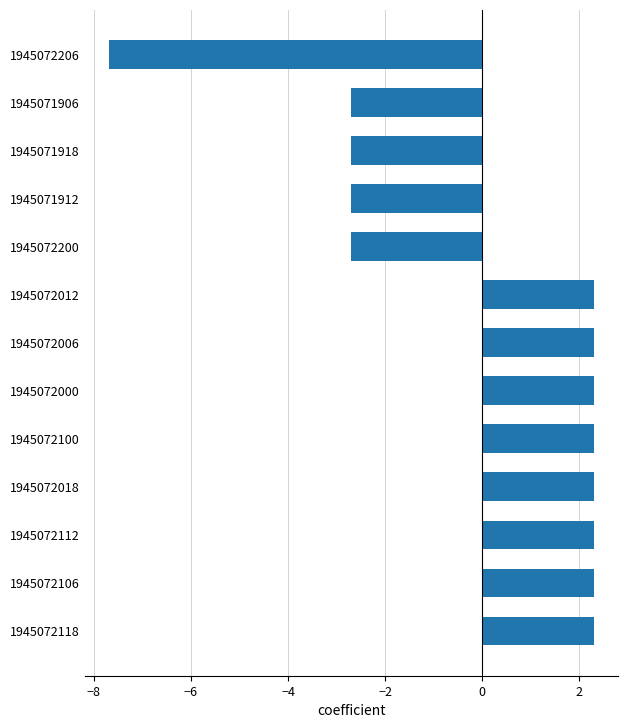

What is the greatest value displayed?

2.3